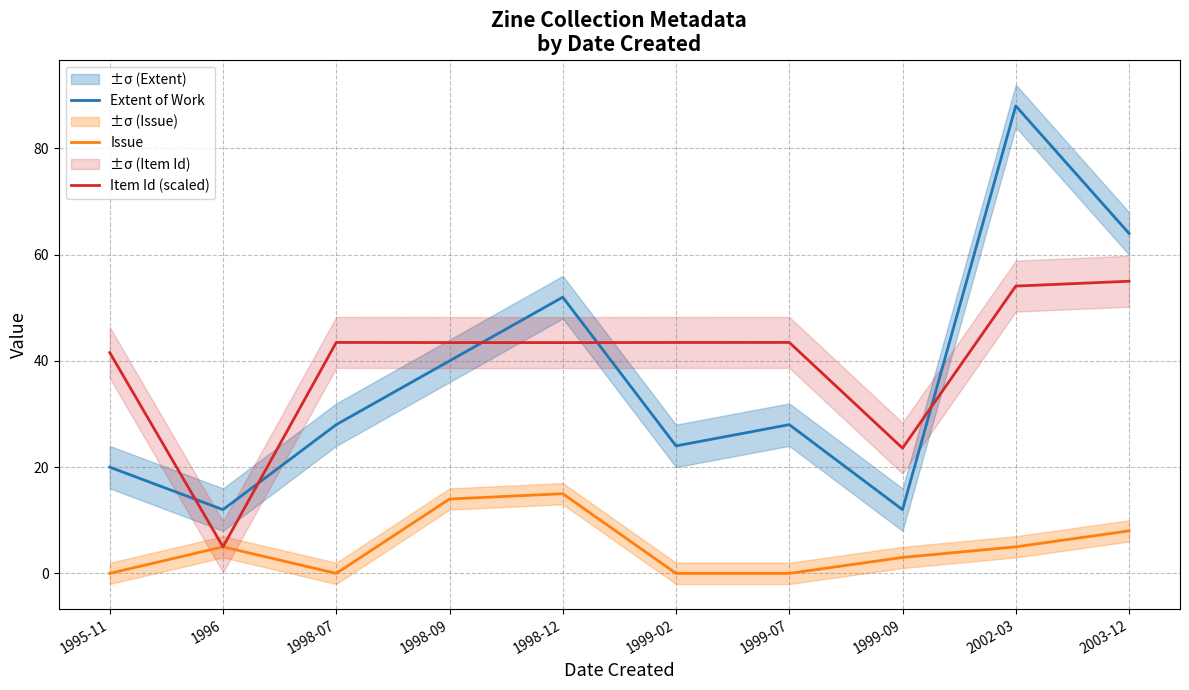

How many data points does each series have?

10